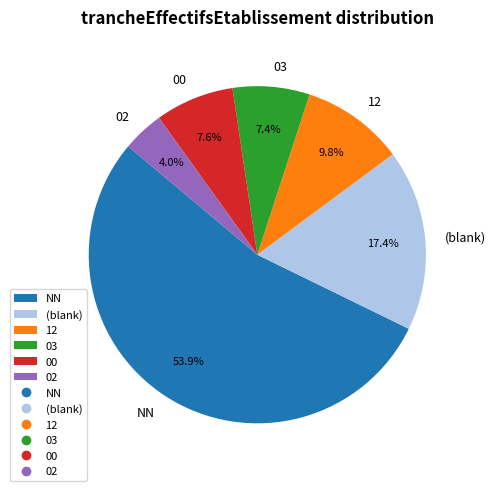

Do 00 and NN together represent more than half of the pie?

Yes